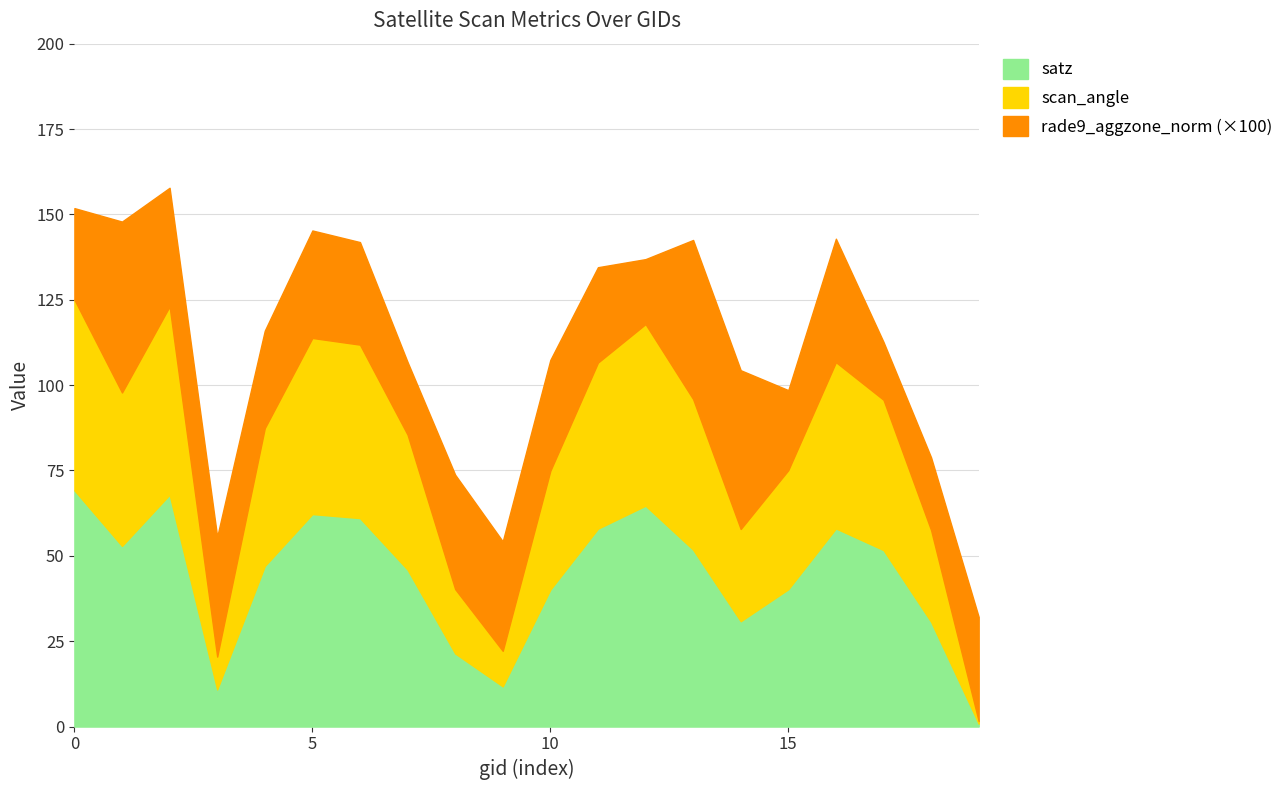

Reading left to right, list all the values displayed in this chart.

satz: 69.2	52.9	67.9	10.9	47.0	62.2	61.0	46.0	21.4	11.8	40.1	58.0	64.7	51.8	30.9	40.2	58.0	51.7	30.7	0.8
scan_angle: 55.9	44.9	55.1	9.6	40.4	51.6	50.8	39.5	18.9	10.4	34.8	48.6	53.2	44.1	27.0	34.9	48.7	44.0	26.9	0.8
rade9_aggzone_norm: 0.3	0.5	0.3	0.4	0.3	0.3	0.3	0.2	0.3	0.3	0.3	0.3	0.2	0.5	0.5	0.2	0.4	0.2	0.2	0.3